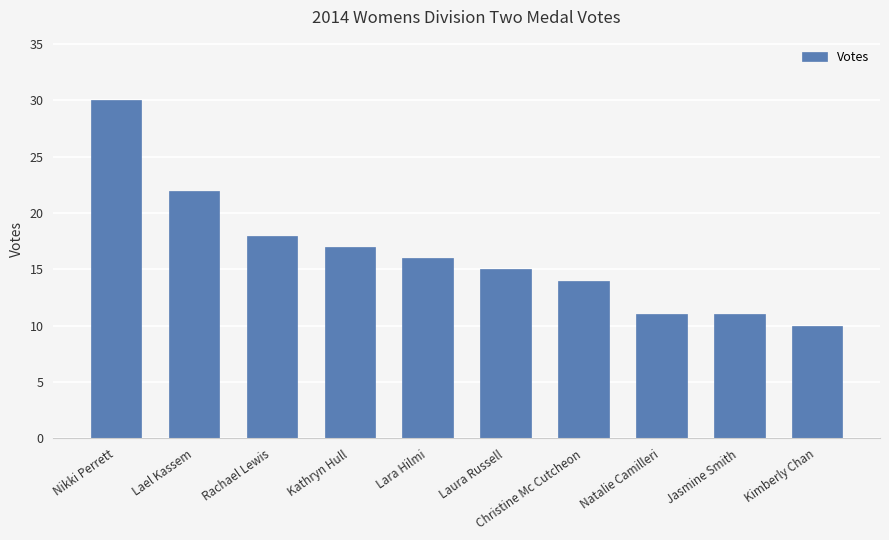

What is the smallest value displayed?

10